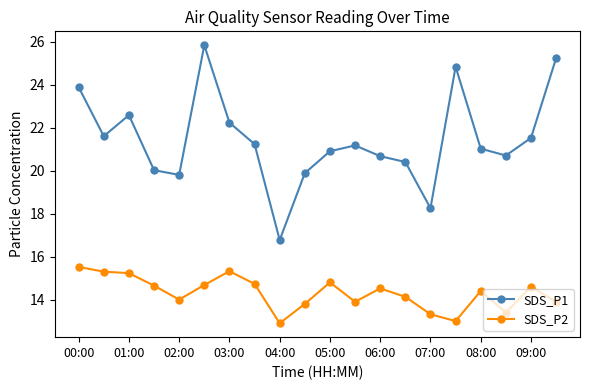

What are all the series names shown in the legend?

SDS_P1, SDS_P2